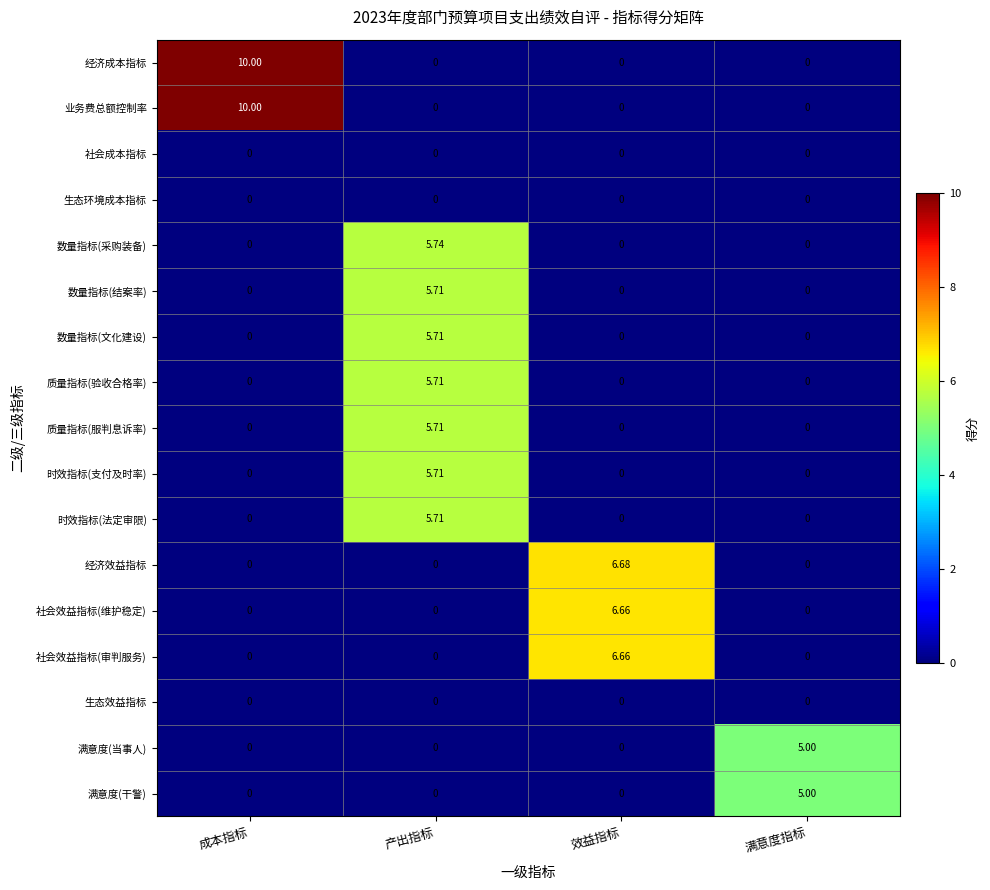

At how many categories does at least one series exceed 3?

4